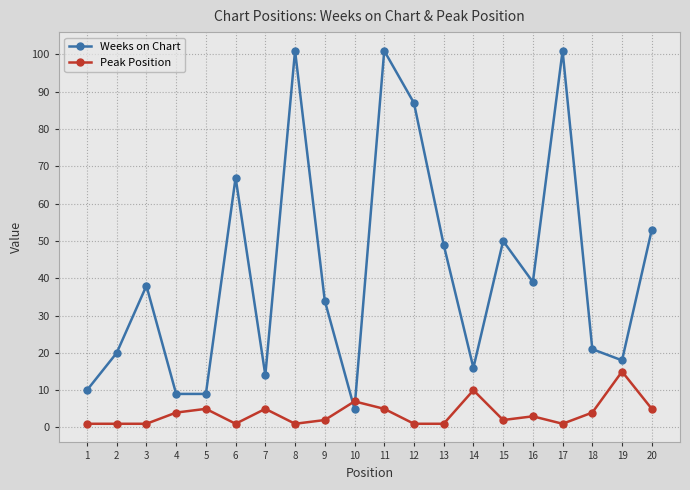

Is the value of Peak Position at 1 greater than the value of Weeks on Chart at 4?

No